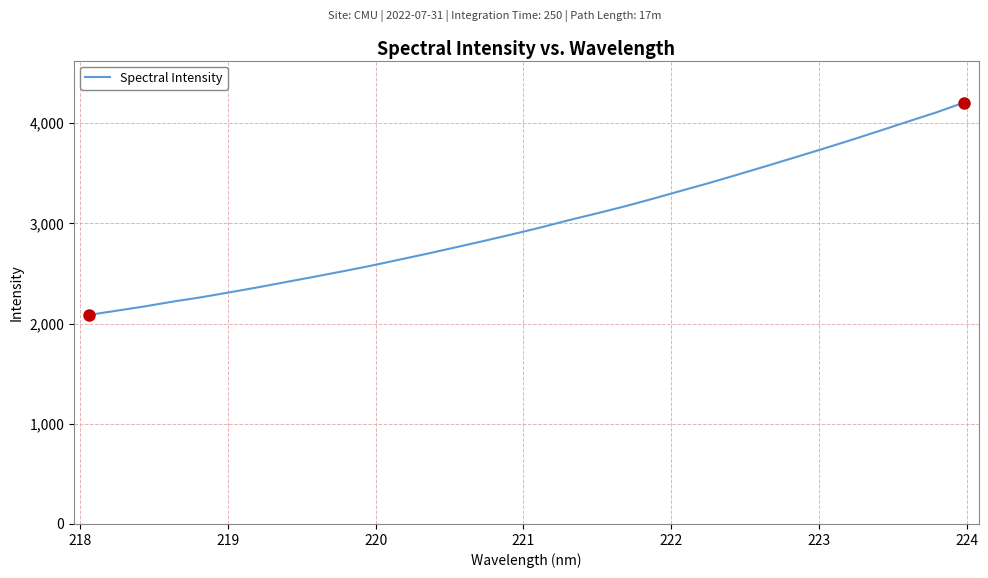

What is the minimum value shown in the chart?

2086.7